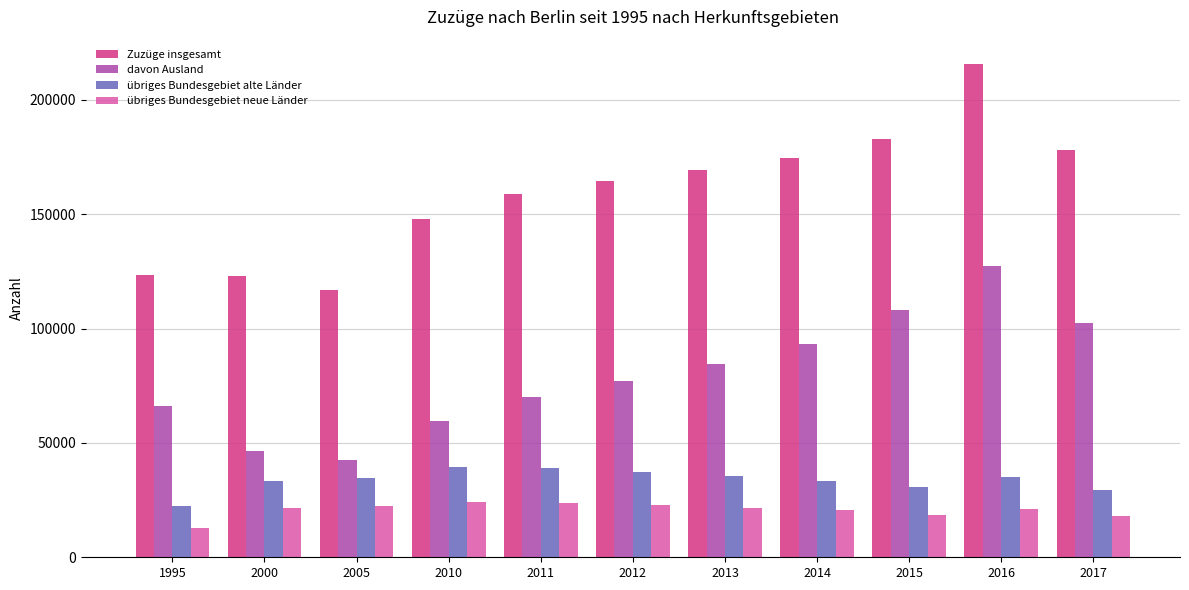

What is the difference between the davon Ausland values at 1995 and 2017?

36121